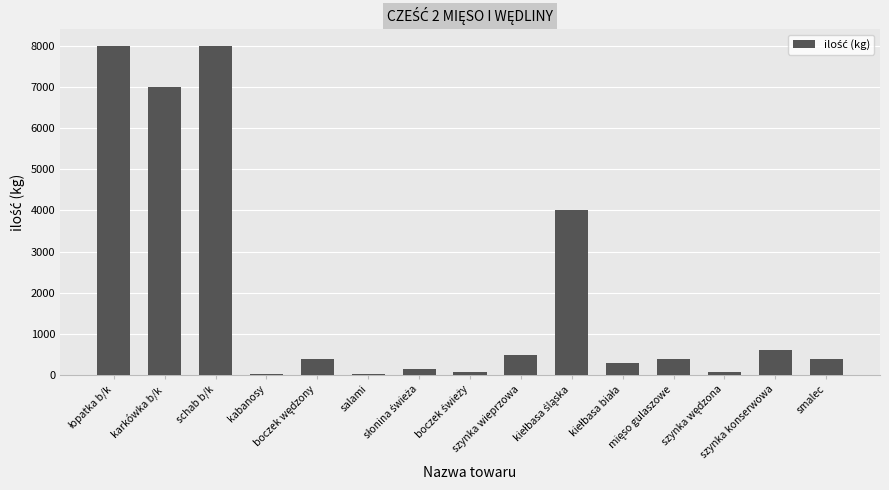

How many categories are shown in the chart?

15